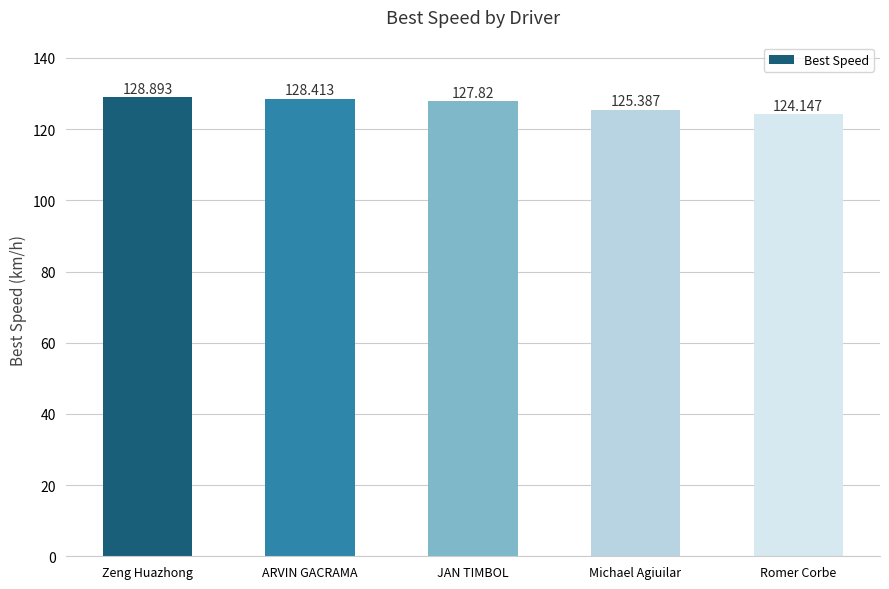

How many data points are less than 127?

2